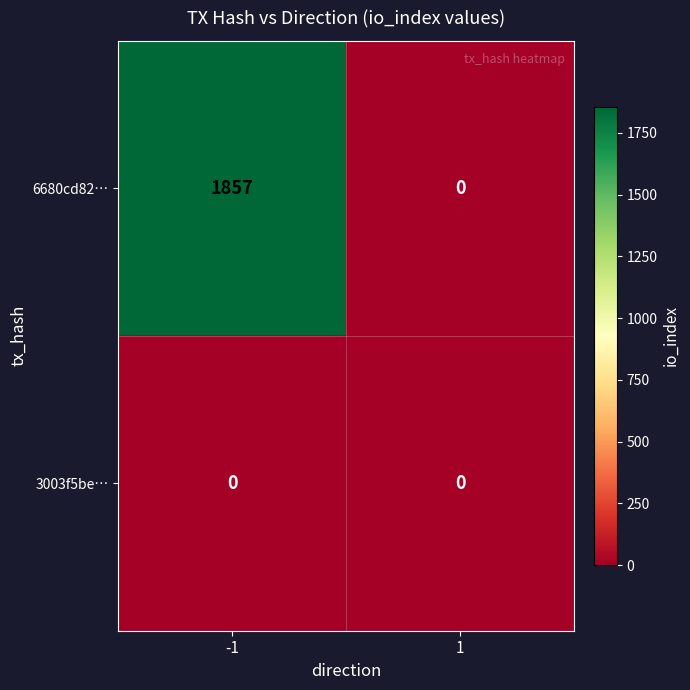

At which category does the chart reach its peak across all series?

-1